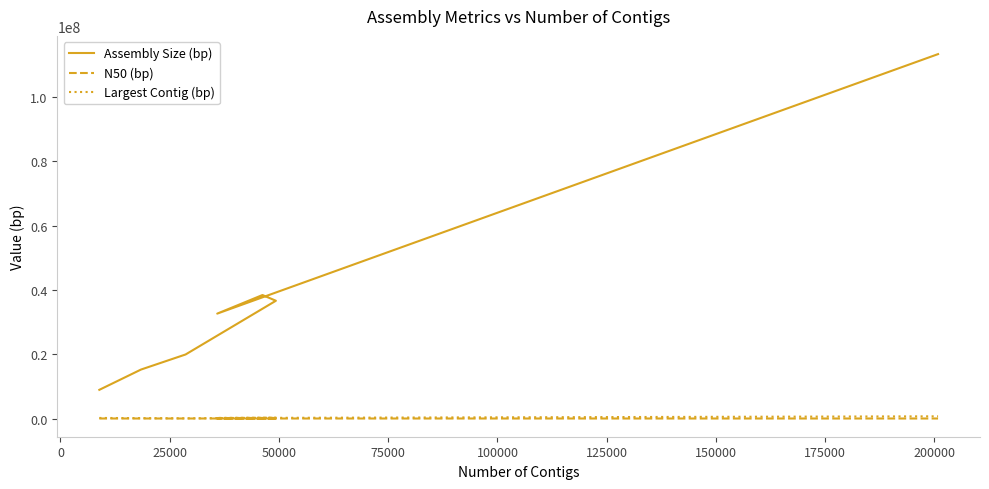

What is the smallest value displayed?

507